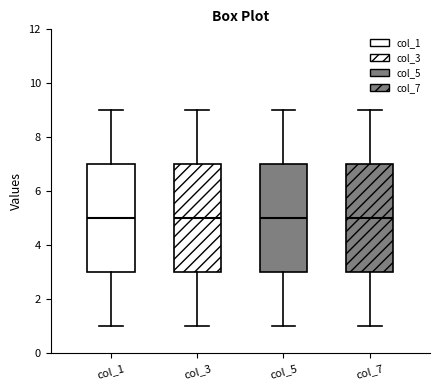

Reading left to right, read every box against the y-axis: the position of its median line, the range the box covers, and the ends of its whiskers. The values are not printed on the chart, so give them approximately, as read against the axis.

col_1: median 5, box 3 to 7, whiskers 1 to 9
col_3: median 5, box 3 to 7, whiskers 1 to 9
col_5: median 5, box 3 to 7, whiskers 1 to 9
col_7: median 5, box 3 to 7, whiskers 1 to 9